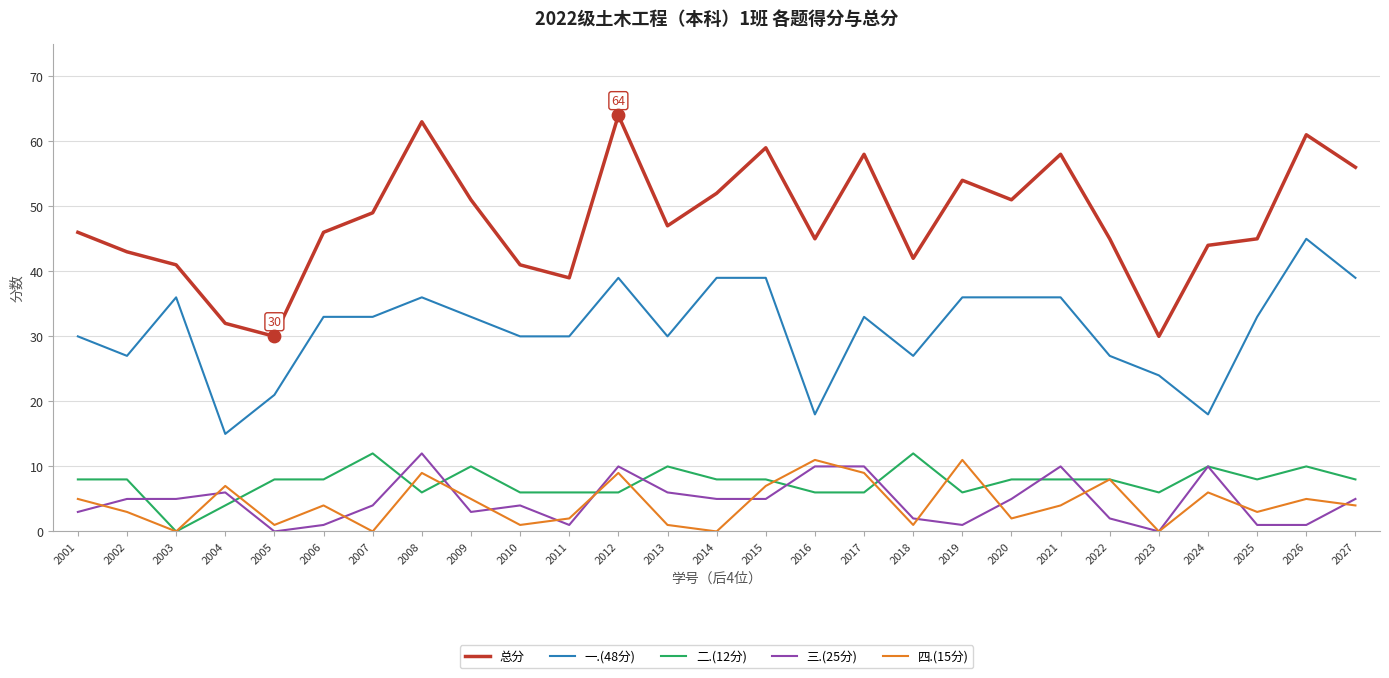

Between 2005 and 2016, which series saw the biggest shift?

总分